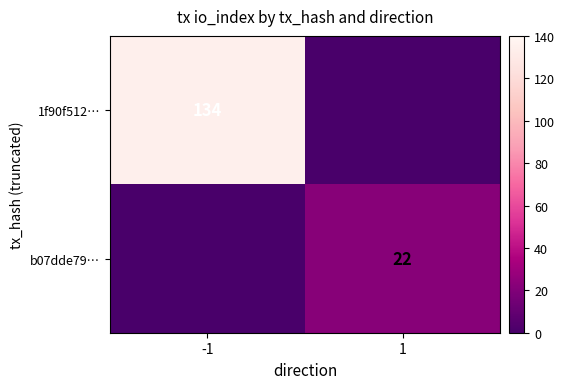

What is the total value across all series at 1?

22